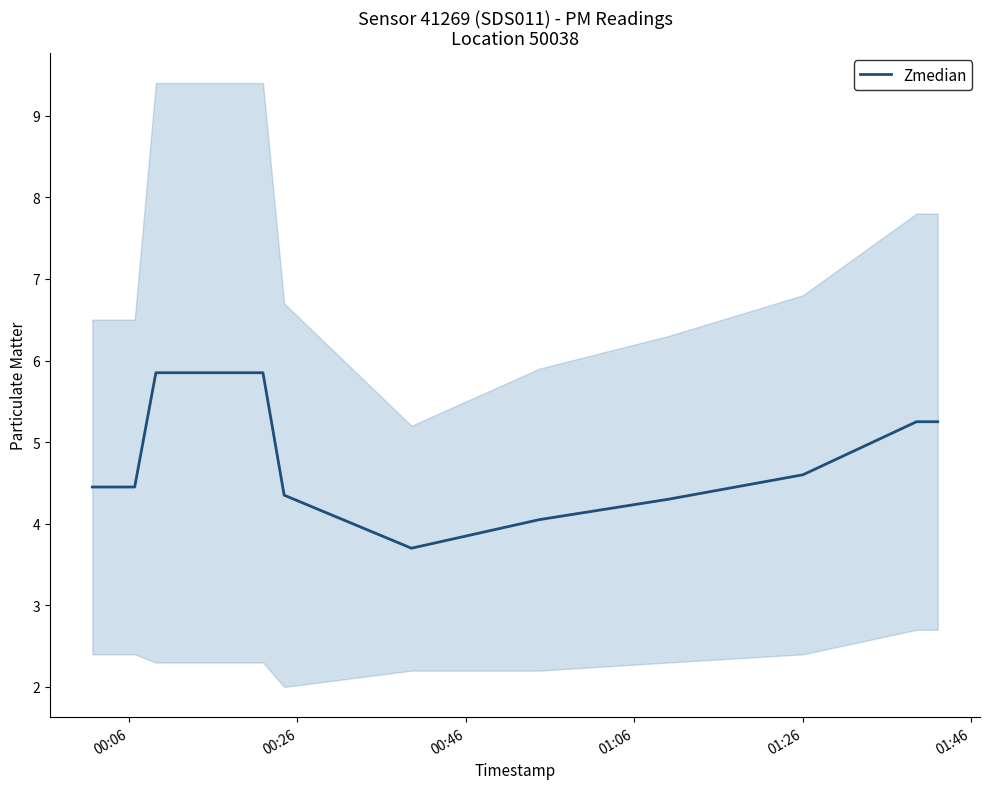

How many values are below 5?

8